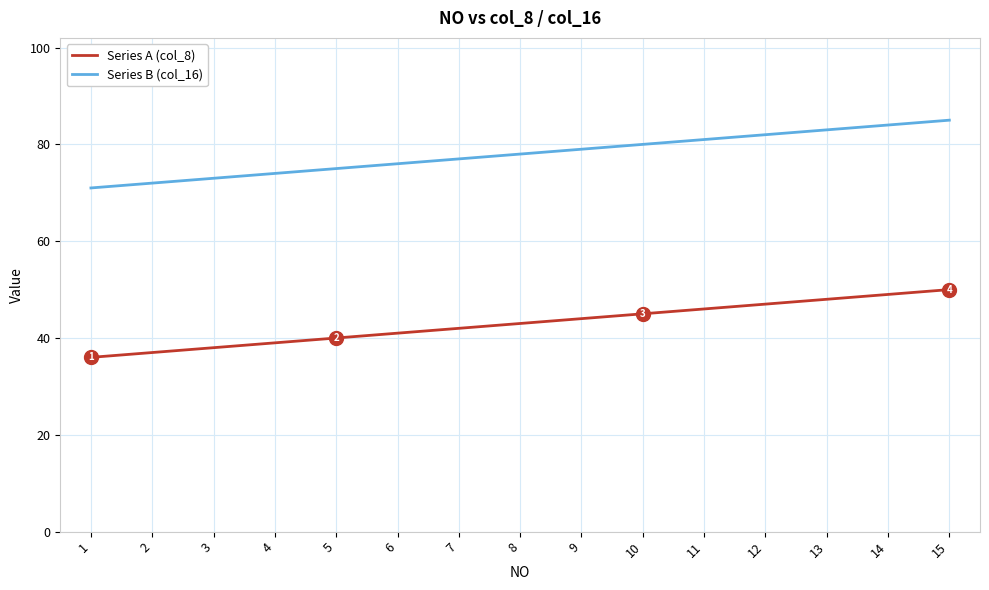

At which label does Series A (col_8) reach its peak?

15